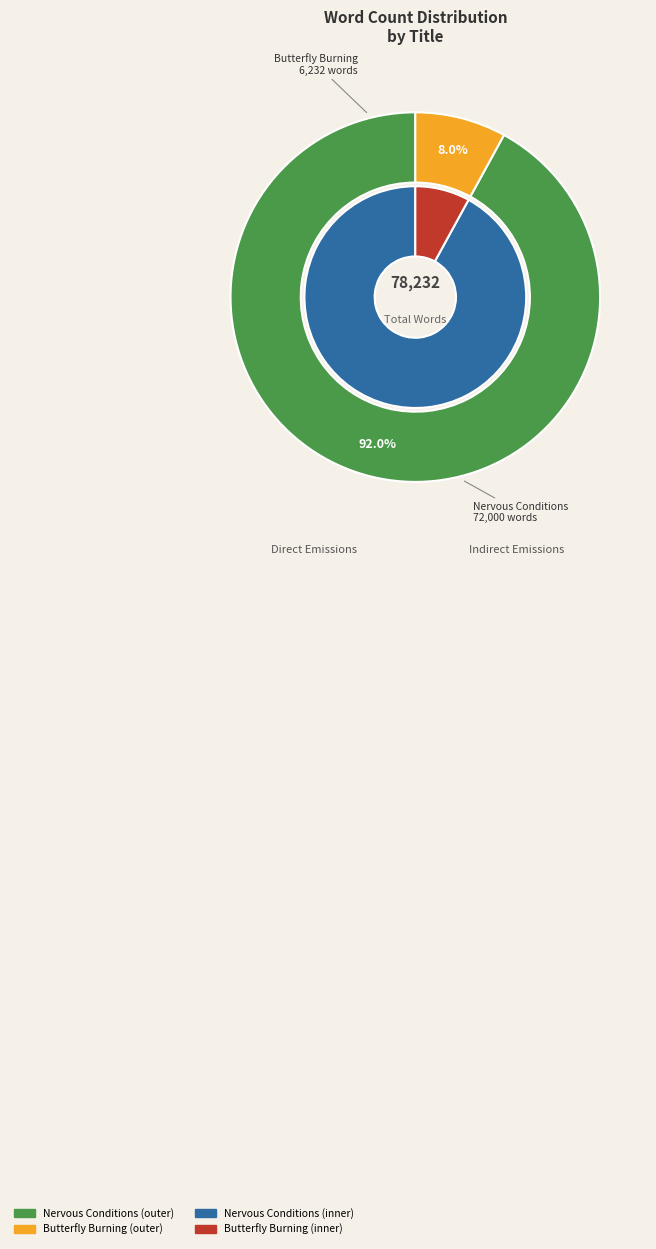

Which slice represents more than half of the pie?

Nervous Conditions